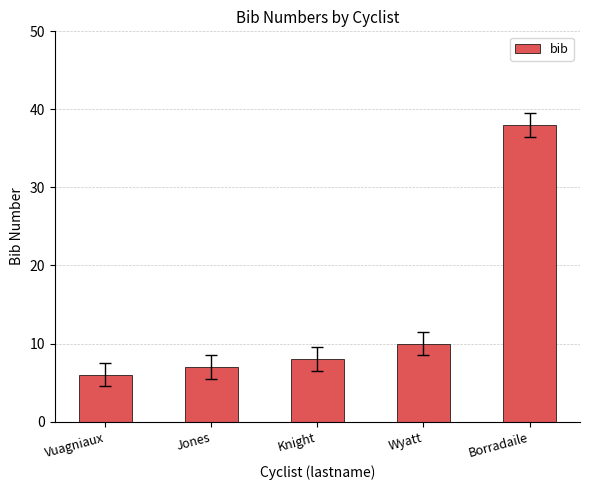

What is the average value?

14